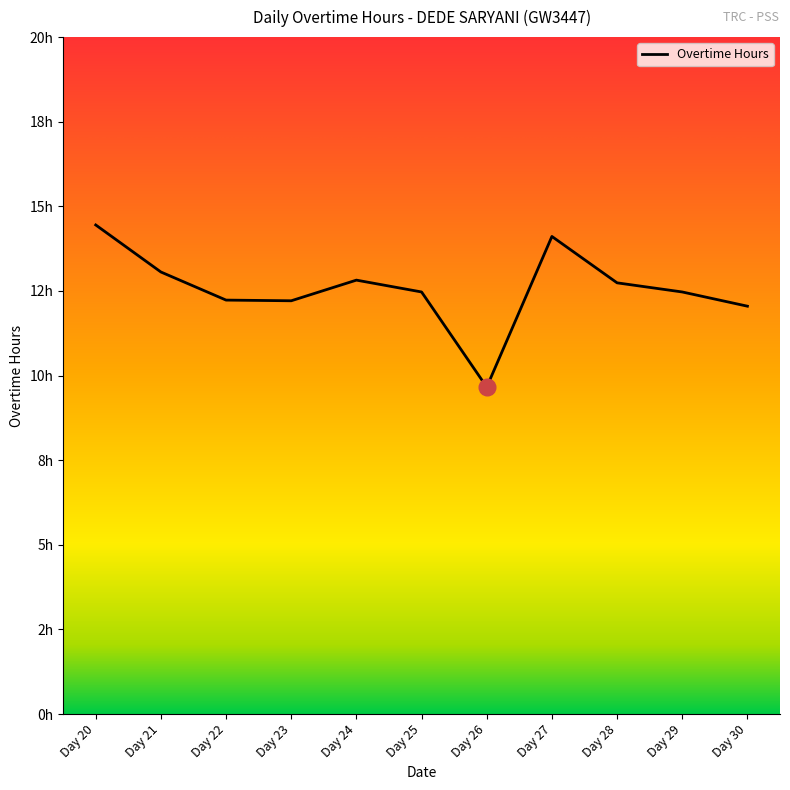

Reading right to left, list all the values displayed in this chart.

Day 30=12.1	Day 29=12.5	Day 28=12.7	Day 27=14.1	Day 26=9.7	Day 25=12.5	Day 24=12.8	Day 23=12.2	Day 22=12.2	Day 21=13.1	Day 20=14.4